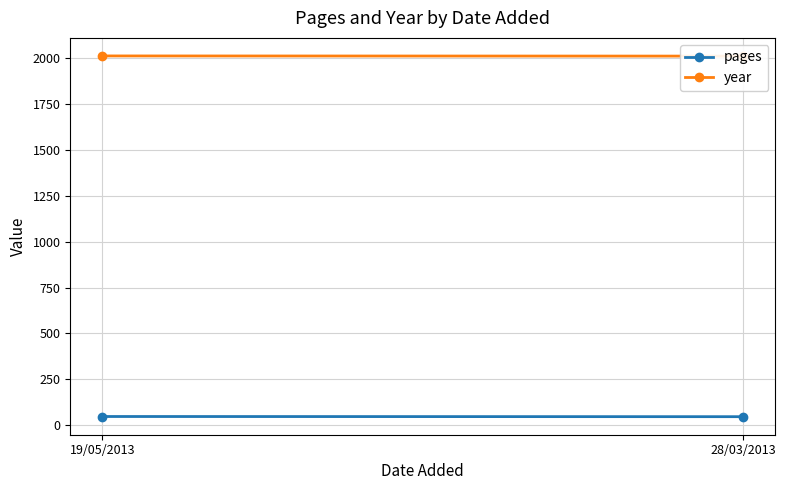

What is the label of the 2nd point from the right?

19/05/2013